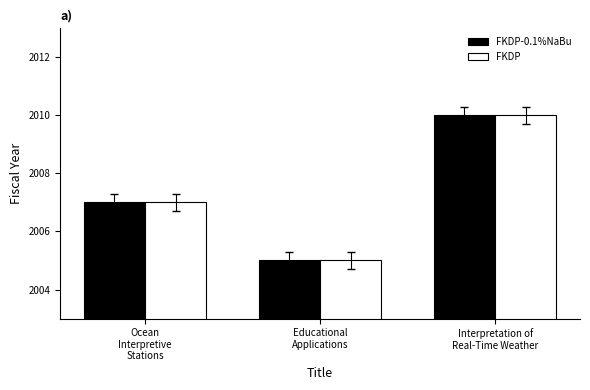

What is the highest value of the FKDP series?

2010